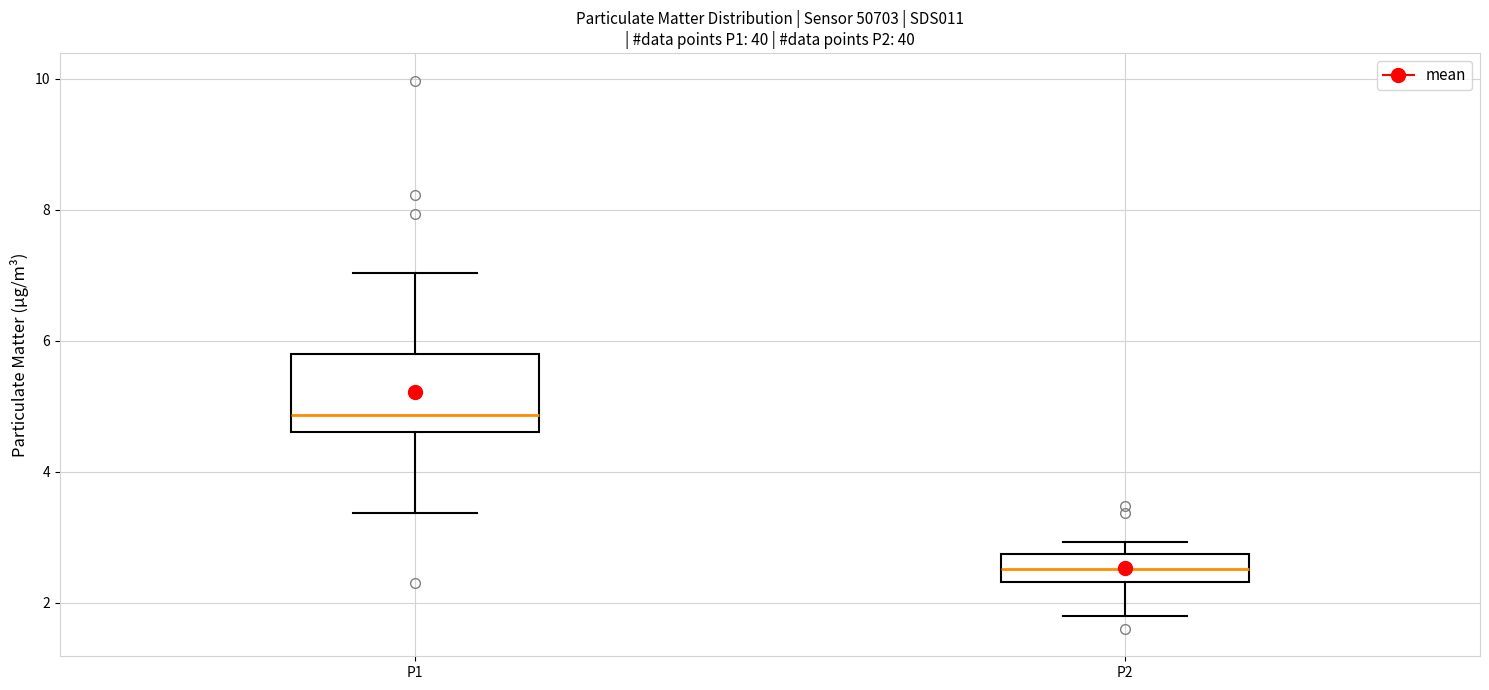

Which box has the highest median line?

P1